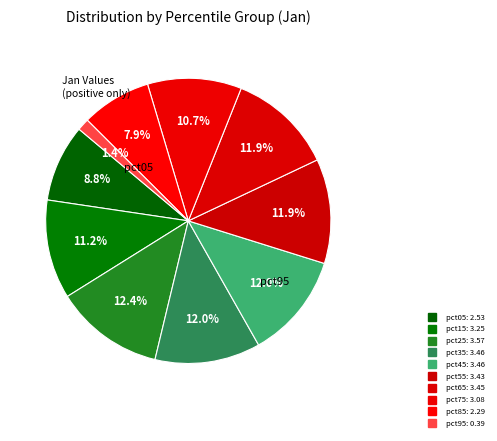

True or false: pct35 accounts for 23% of the total.

False